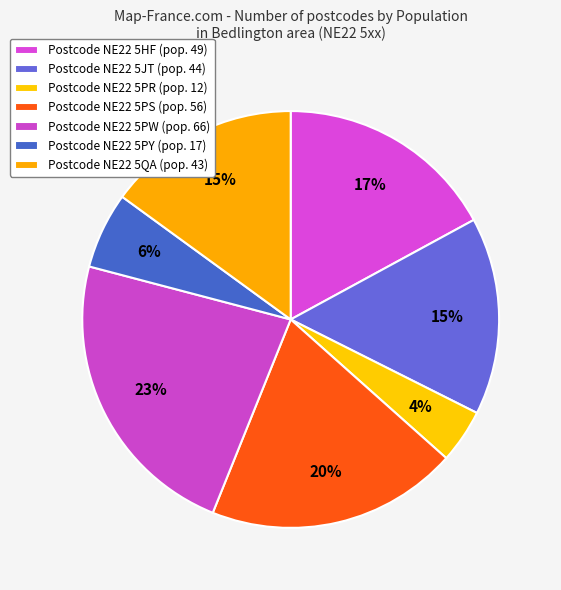

Rank the categories by value from lowest to highest.

NE22 5PR, NE22 5PY, NE22 5QA, NE22 5JT, NE22 5HF, NE22 5PS, NE22 5PW